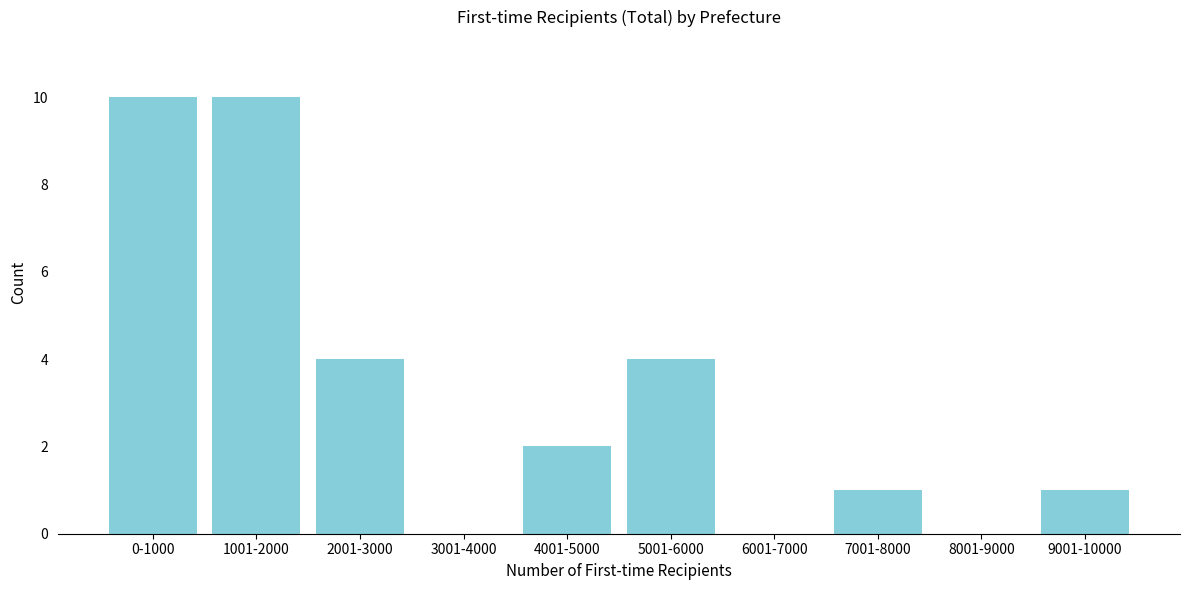

Reading left to right, extract all data points from this chart.

0-1000=10	1001-2000=10	2001-3000=4	3001-4000=0	4001-5000=2	5001-6000=4	6001-7000=0	7001-8000=1	8001-9000=0	9001-10000=1